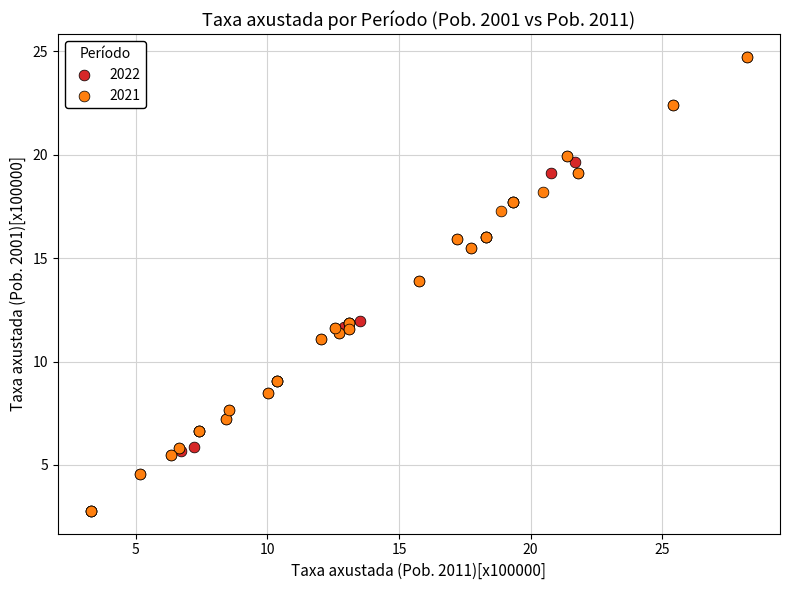

What are all the series names shown in the legend?

2022, 2021